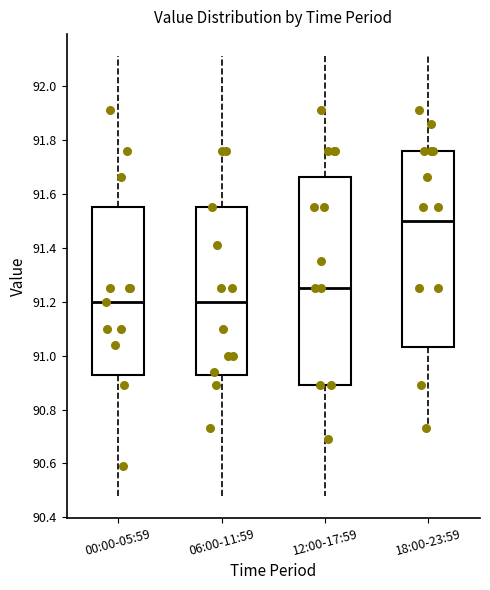

Where is the lower edge of the box for 00:00-05:59 on the y-axis? The values are not printed on the chart, so give them approximately, as read against the axis.

90.92